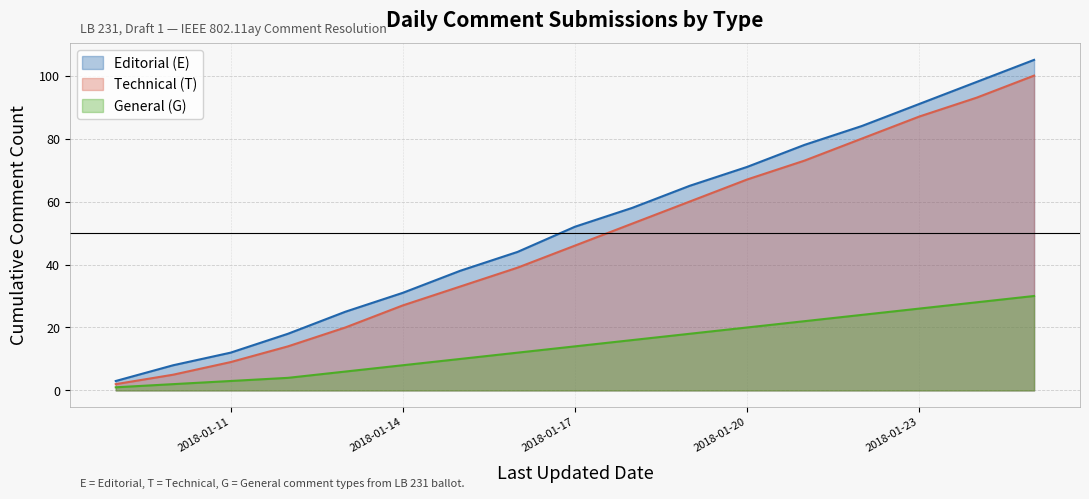

Between 2018-01-09 and 2018-01-12, which series saw the biggest shift?

Editorial (E)